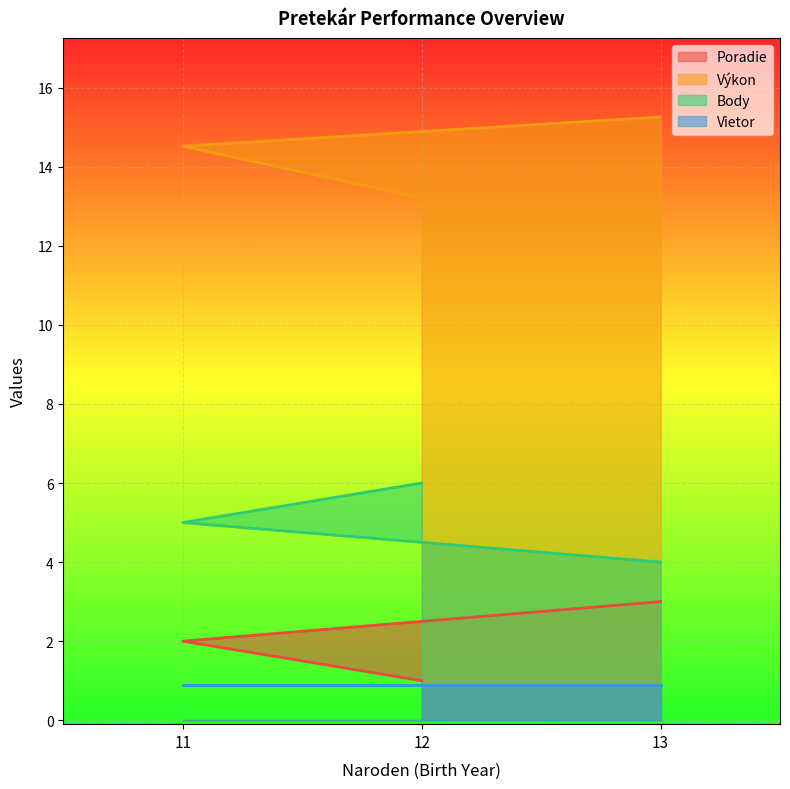

What is the total value across all series at 12?

21.1